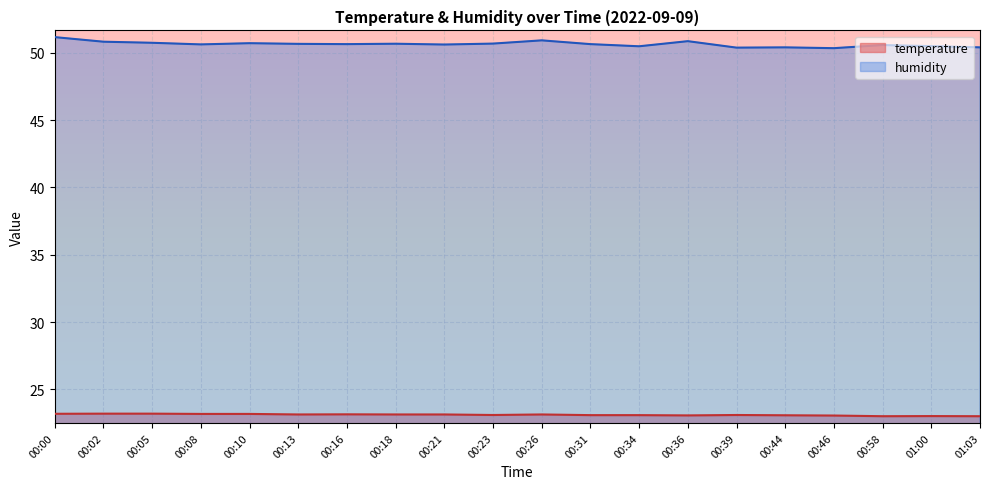

What is the difference between the maximum and minimum values in the temperature series?

0.2